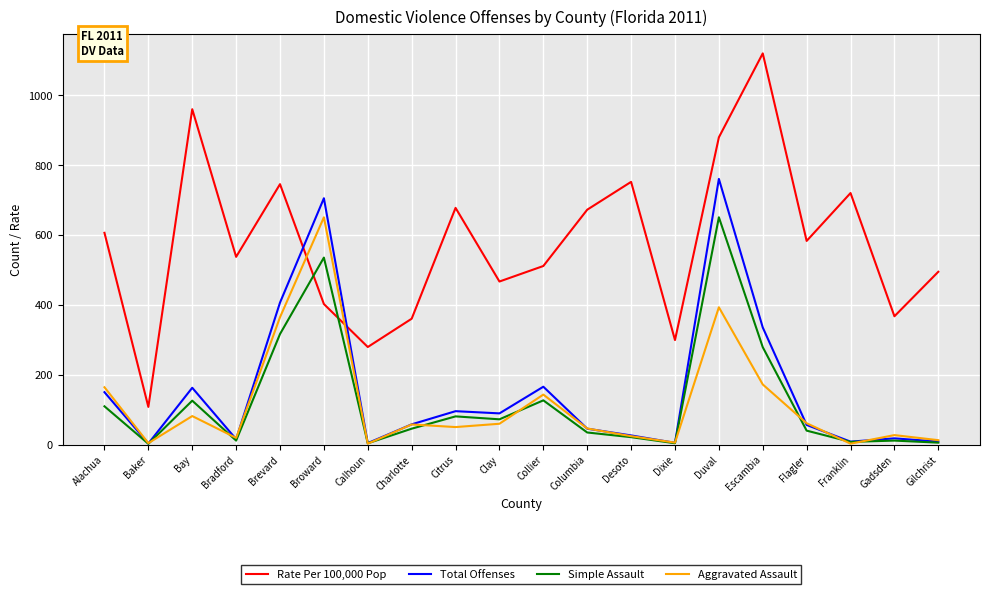

What is the difference between the maximum and second lowest values in the Aggravated Assault series?

648.0